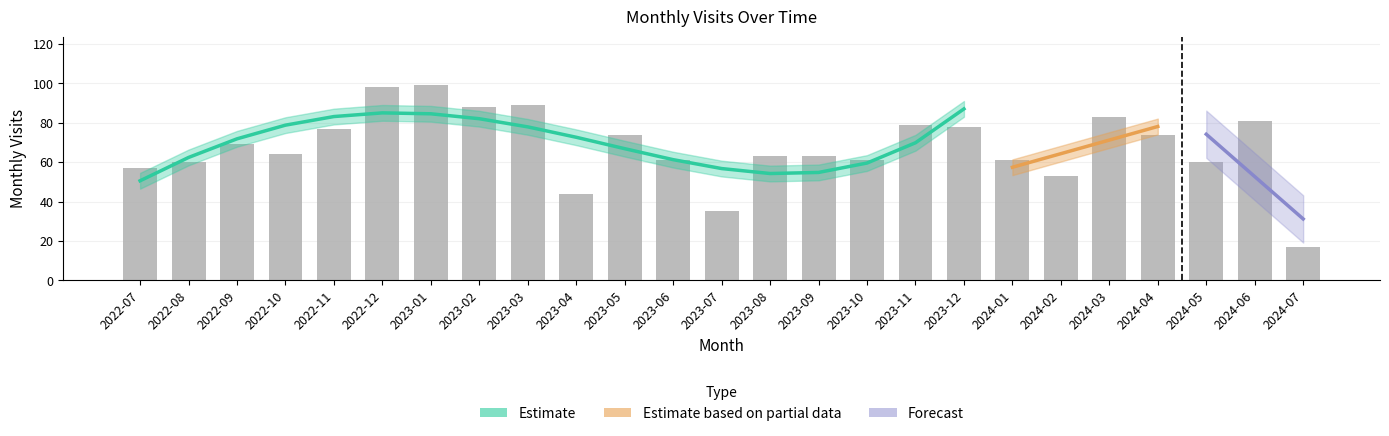

Reading left to right, what are all the values shown in this chart?

57	60	69	64	77	98	99	88	89	44	74	61	35	63	63	61	79	78	61	53	83	74	60	81	17